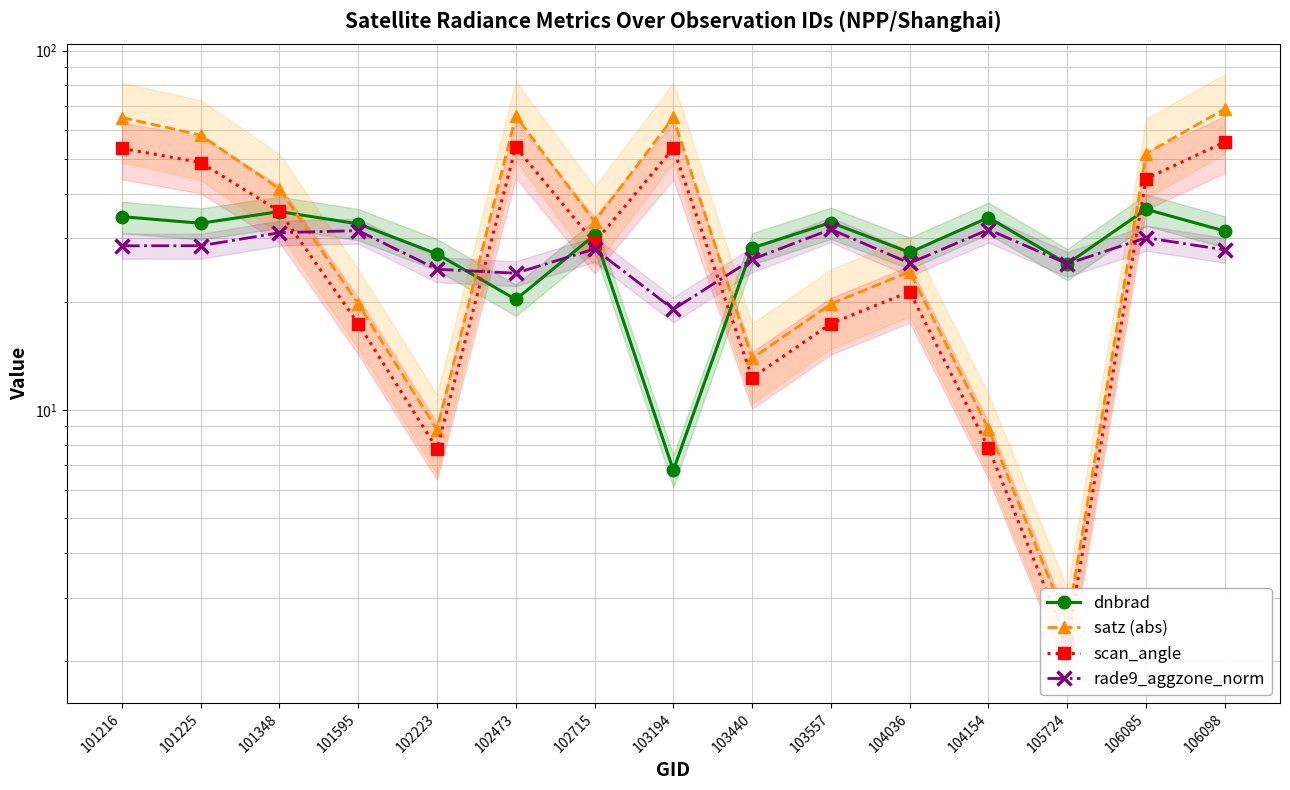

Reading left to right, what are all the values shown in this chart?

dnbrad: 34.5	33.1	35.6	33.0	27.2	20.3	30.7	6.8	28.2	33.2	27.4	34.3	25.5	36.2	31.4
satz (abs): 65.1	58.2	41.2	19.7	8.8	65.8	33.4	65.1	13.9	19.7	24.2	8.8	2.5	51.7	68.9
scan_angle: 53.5	48.8	35.7	17.4	7.8	53.9	29.2	53.5	12.3	17.4	21.3	7.8	2.3	44.0	55.7
rade9_aggzone_norm: 28.6	28.6	31.1	31.5	24.6	24.0	28.0	19.1	26.2	31.8	25.6	31.8	25.5	30.1	27.9